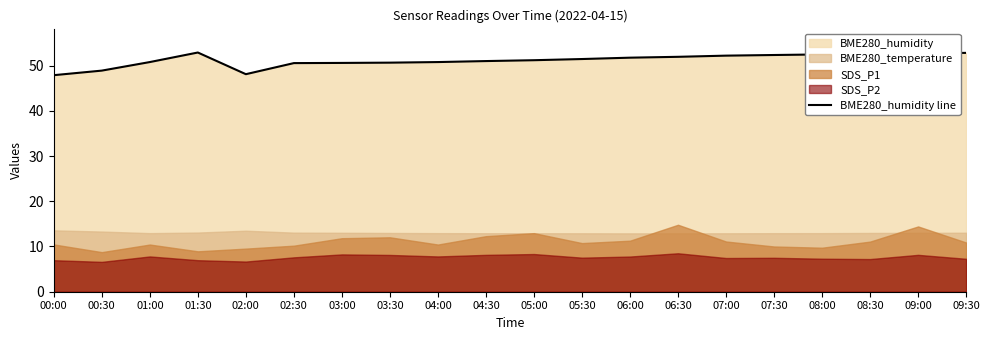

The chart shows a value of 90.1 at 07:30. True or false?

False